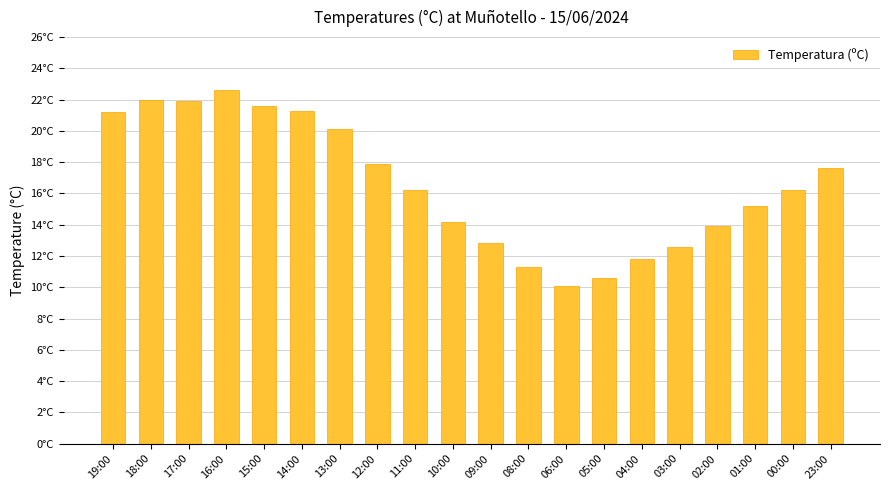

Reading left to right, list all the values displayed in this chart.

21.2	22.0	21.9	22.6	21.6	21.3	20.1	17.9	16.2	14.2	12.8	11.3	10.1	10.6	11.8	12.6	13.9	15.2	16.2	17.6